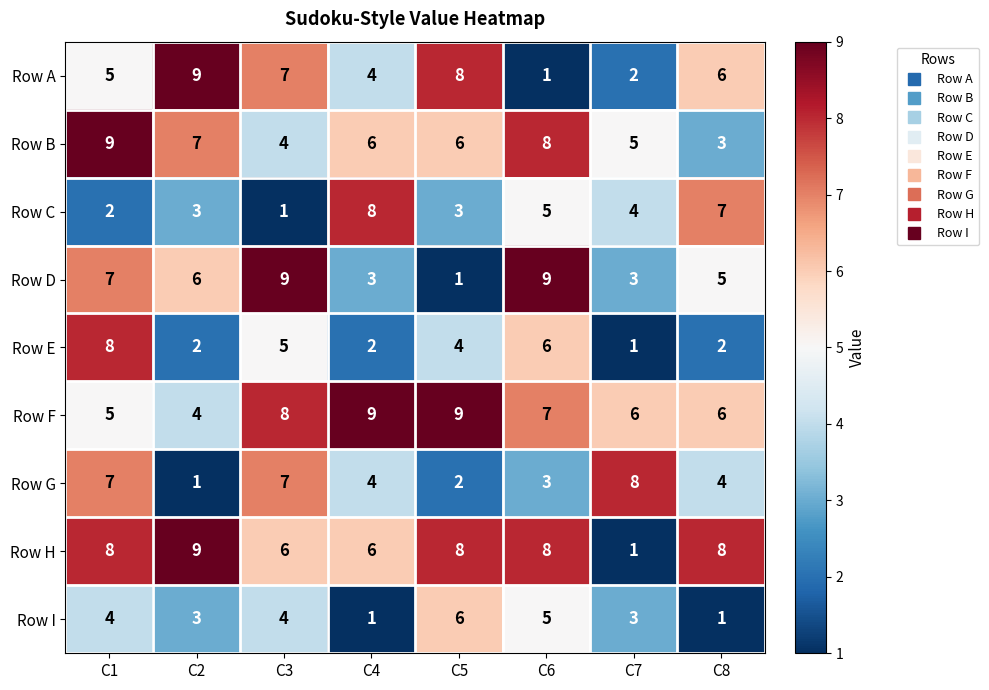

What is the total value across all series at C7?

33